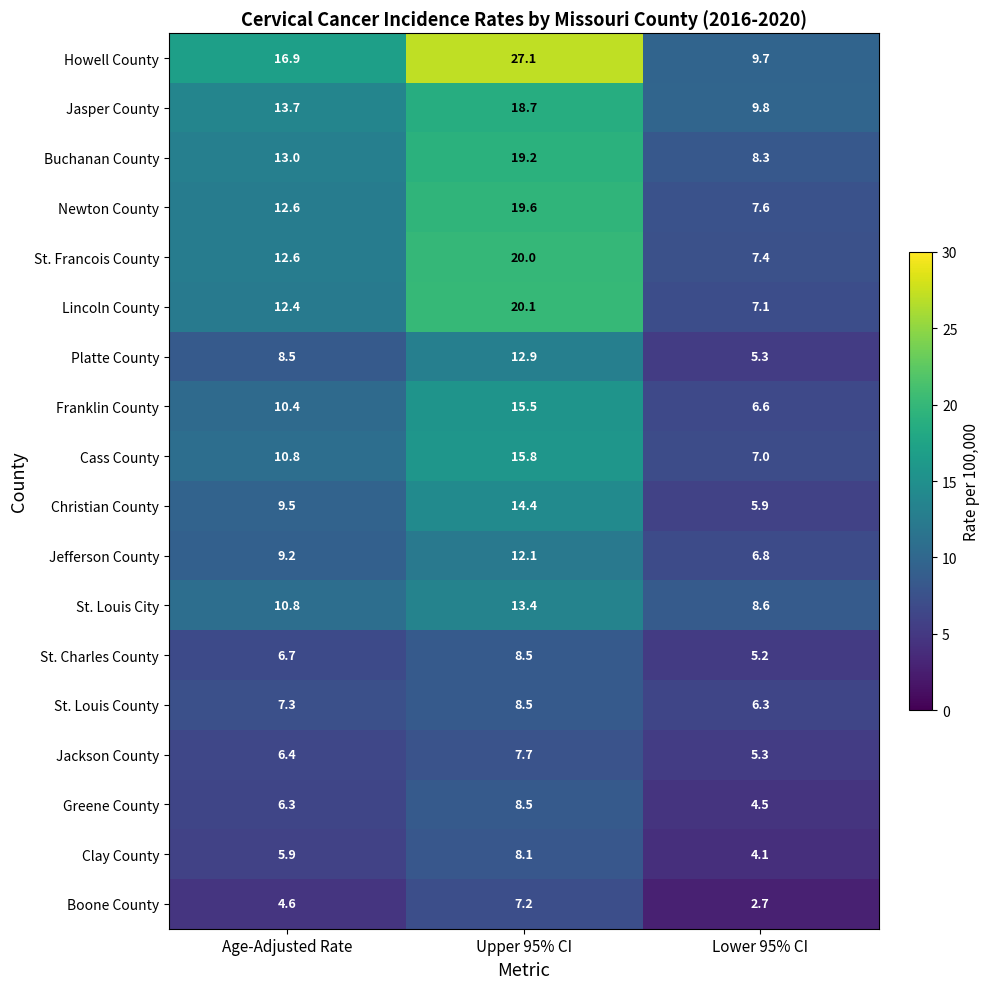

List the labels in order of St. Francois County value, largest first.

Upper 95% CI, Age-Adjusted Rate, Lower 95% CI